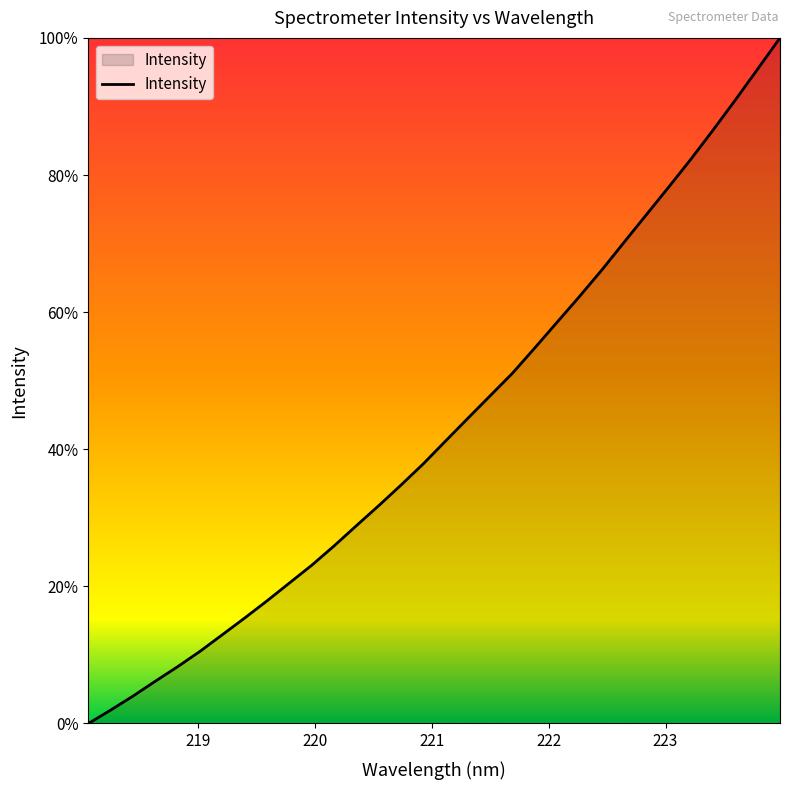

What is the difference between the maximum and minimum values?

100.0